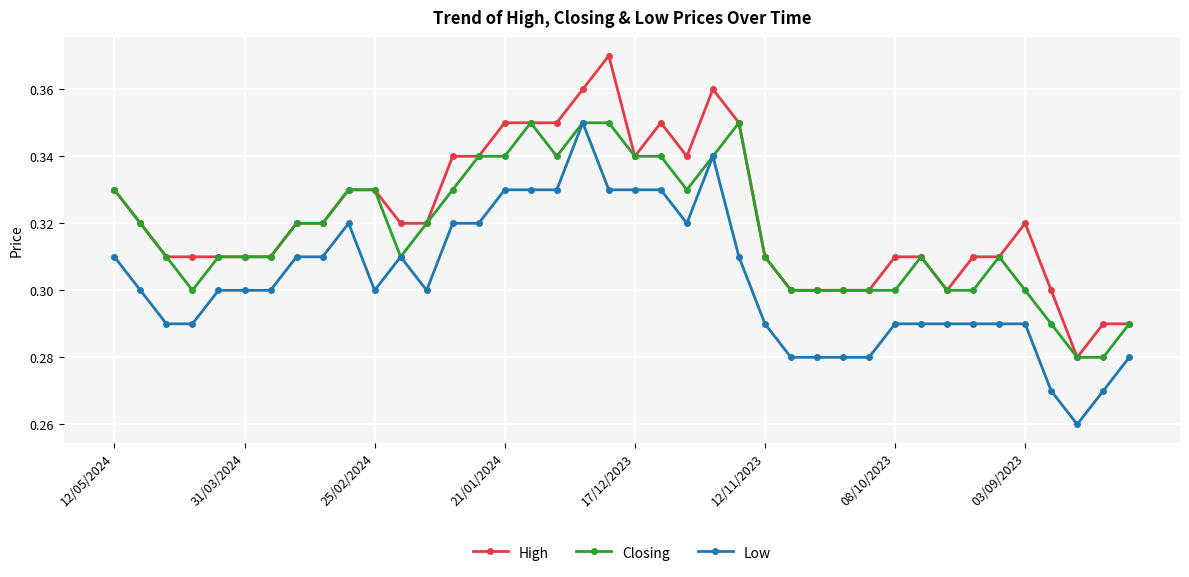

How many Closing values are between 0 and 1?

40